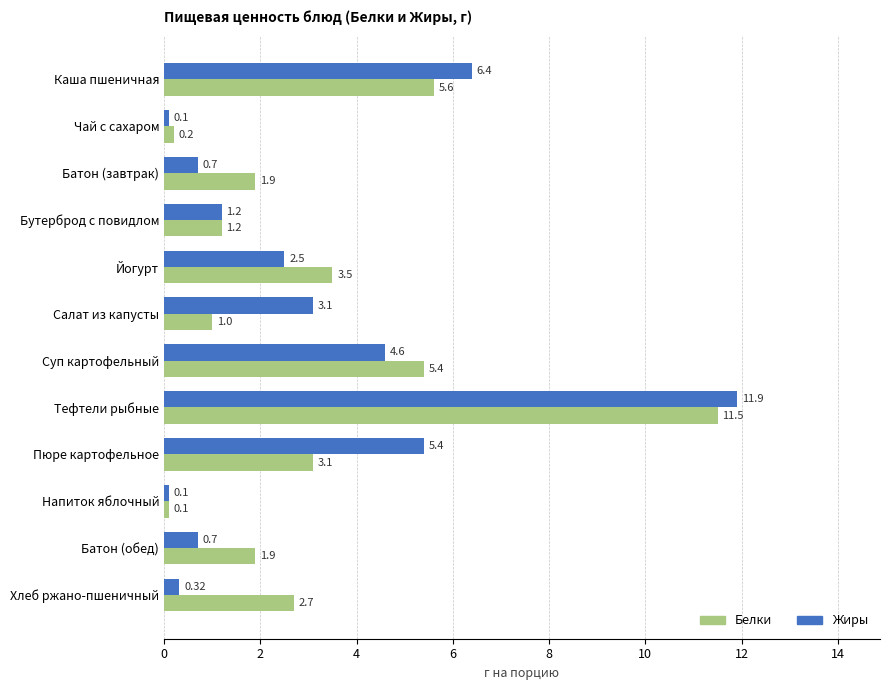

List the series in order of their peak value, highest first.

Жиры, Белки